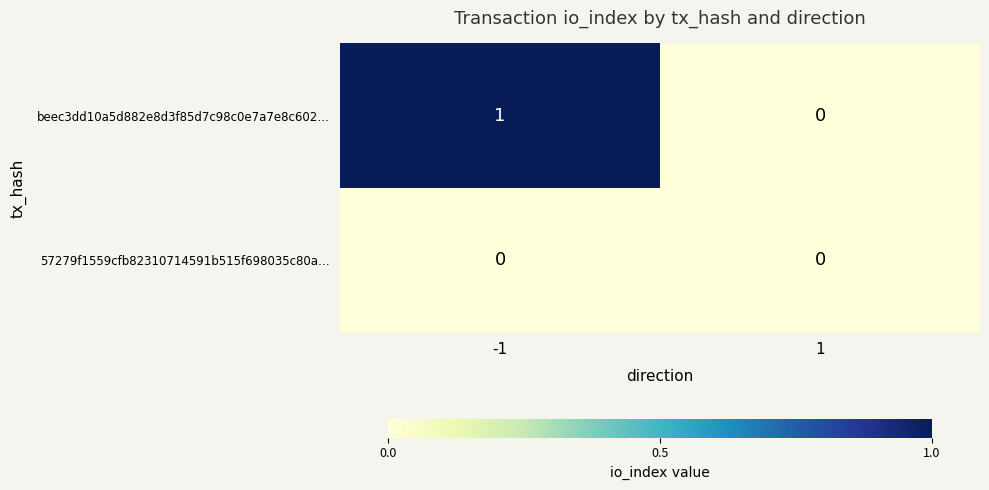

Reading left to right, list all the values displayed in this chart.

beec3dd10a5d882e8d3f85d7c98c0e7a7e8c602…: -1=1	1=0
57279f1559cfb82310714591b515f698035c80a…: -1=0	1=0